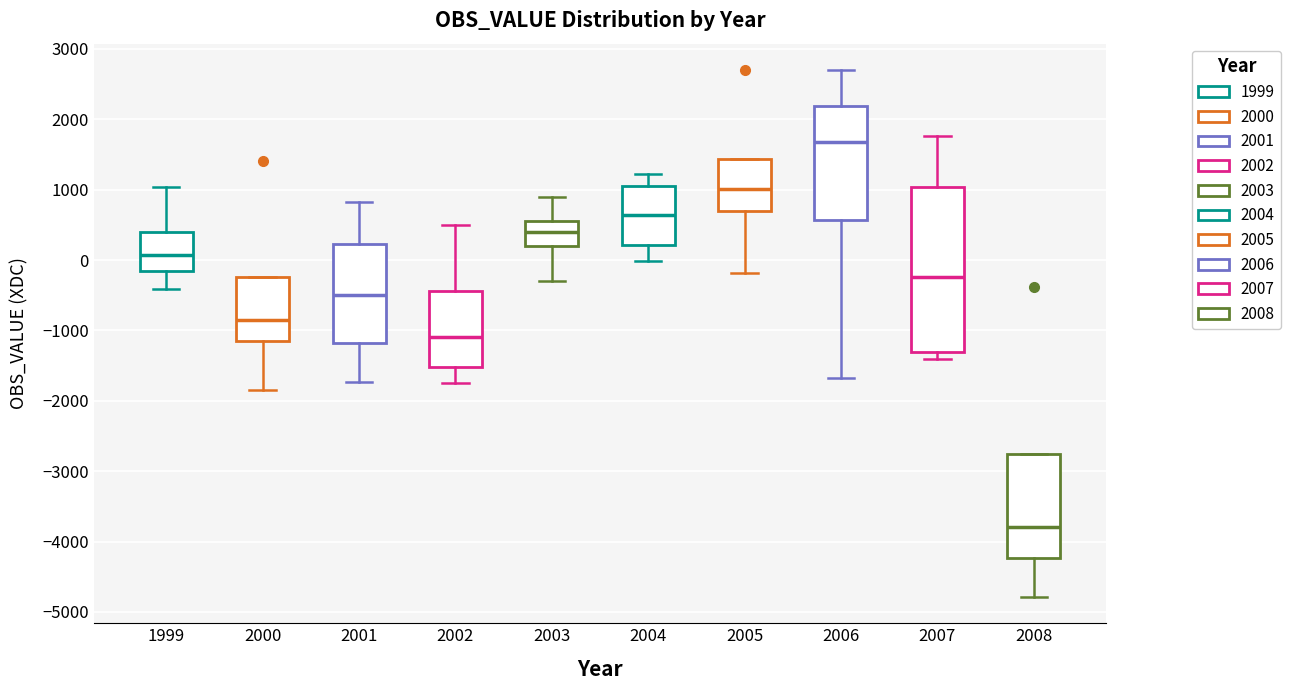

Comparing the boxes themselves (not the whiskers), which one is the tallest?

2007